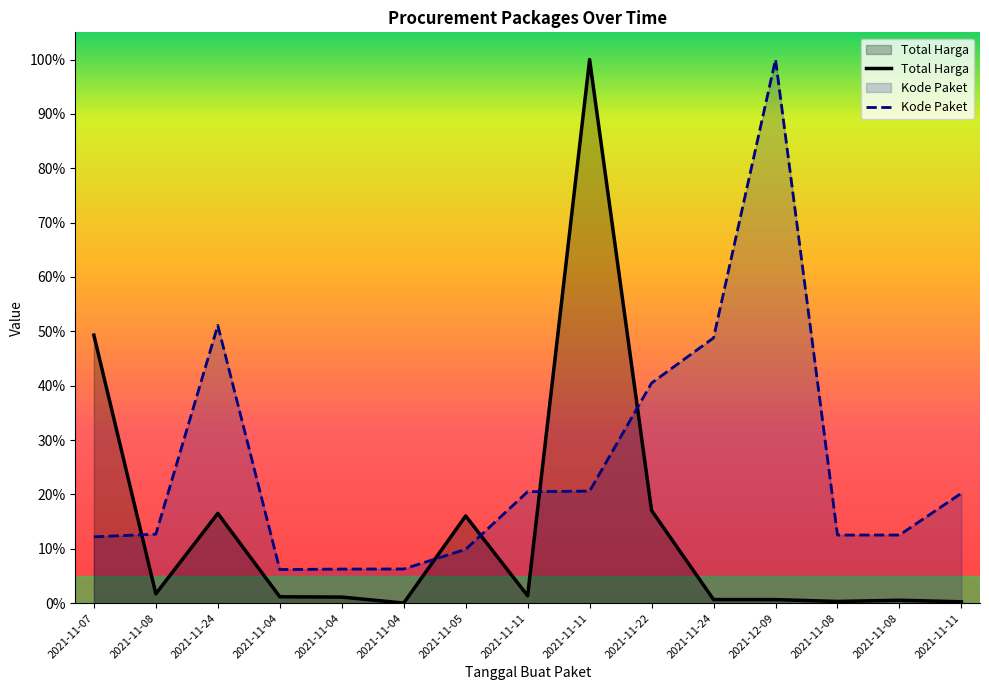

What is the label of the 13th point from the right?

2021-11-24